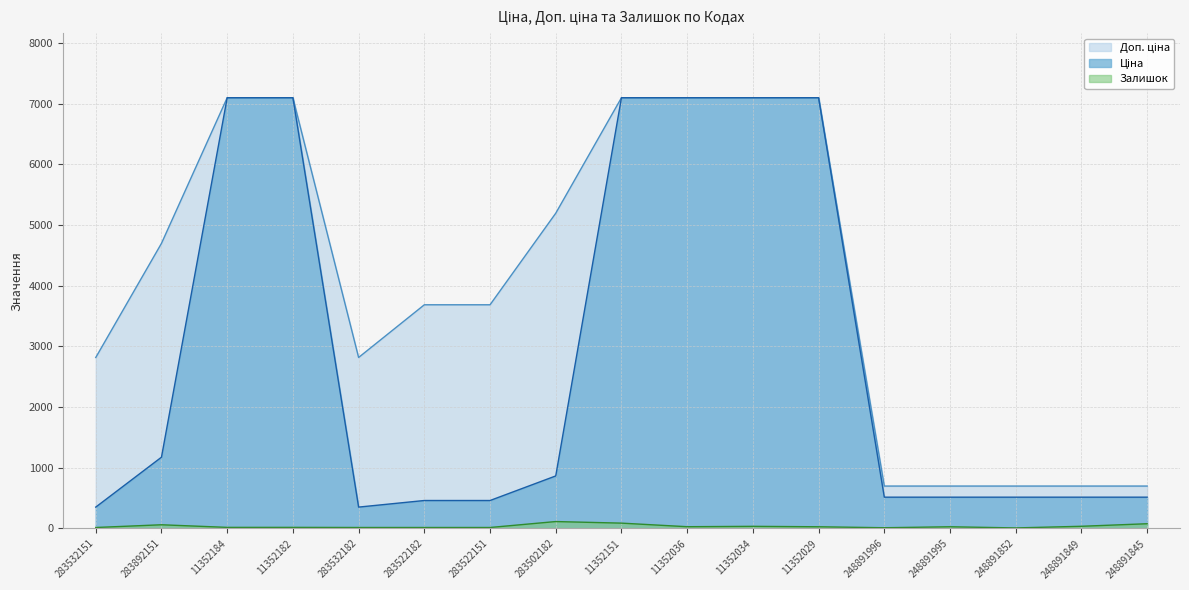

In Залишок, how many points are lower than both neighbors (excluding endpoints)?

3